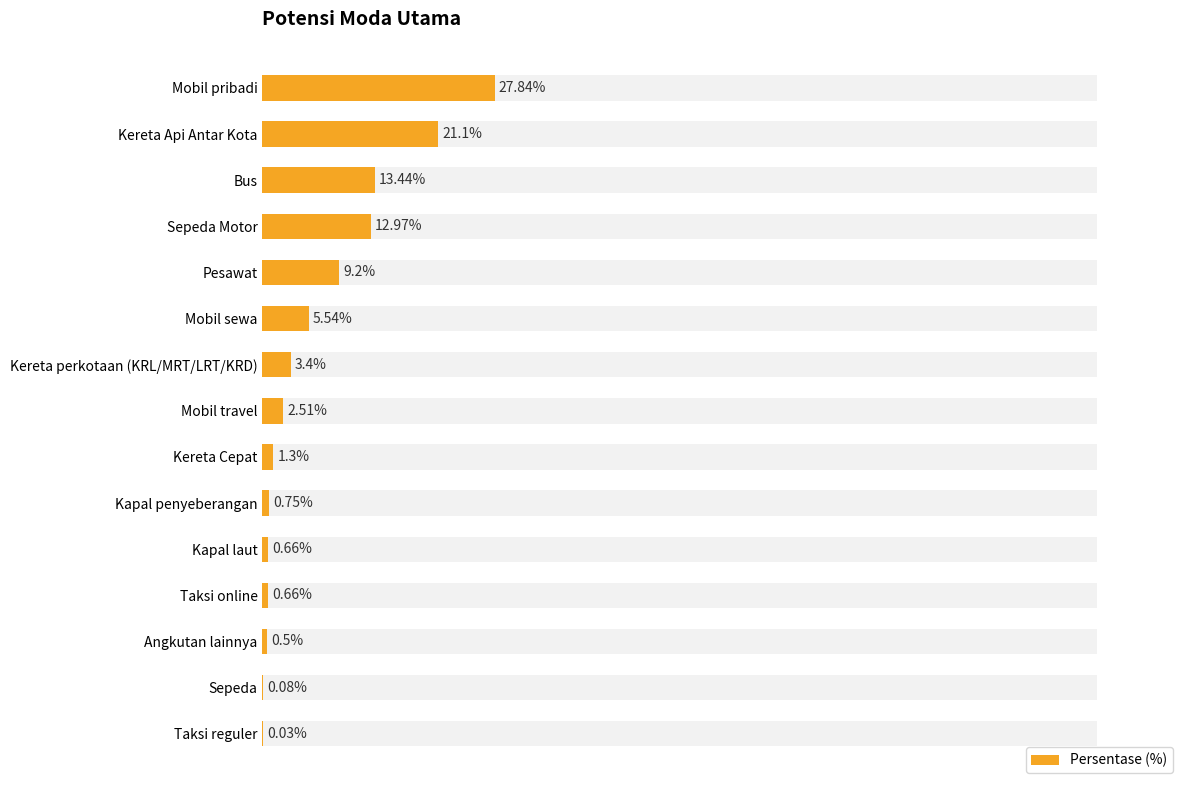

Between Angkutan lainnya and Mobil sewa, which is larger?

Mobil sewa